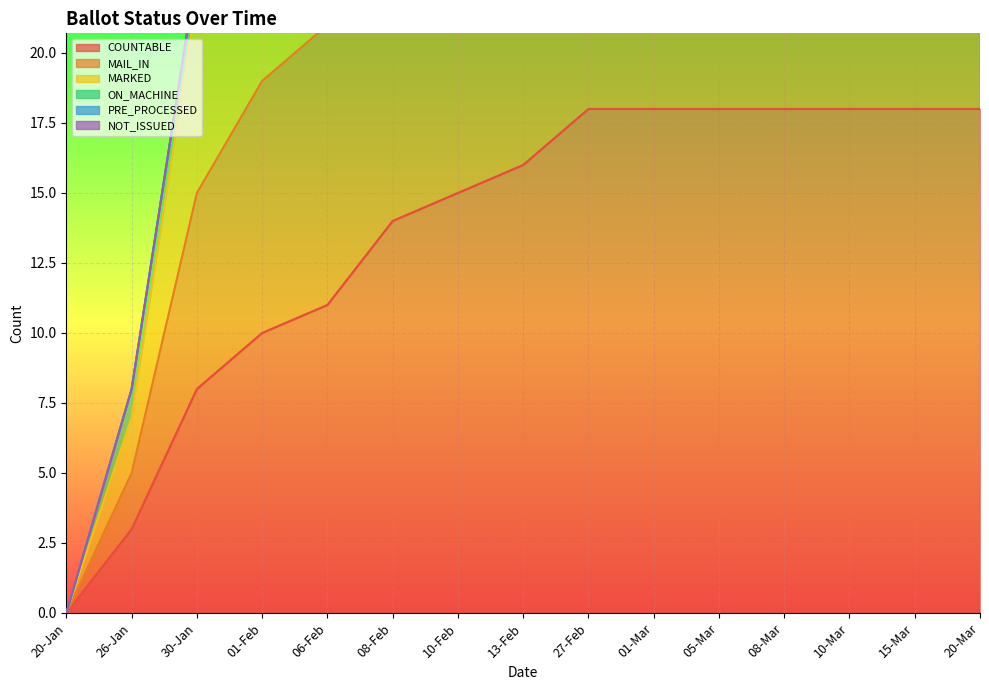

How many data points in MARKED are less than 31?

7